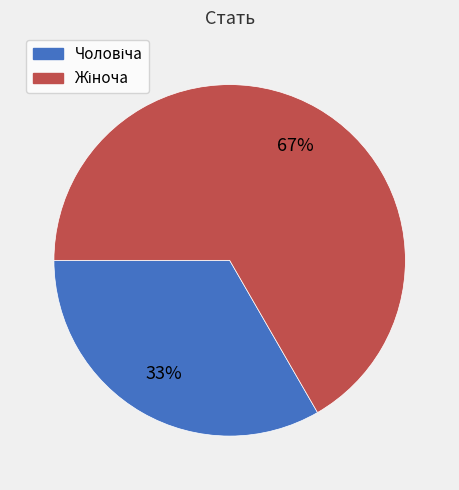

To the nearest percent, what is the average slice percentage?

50%